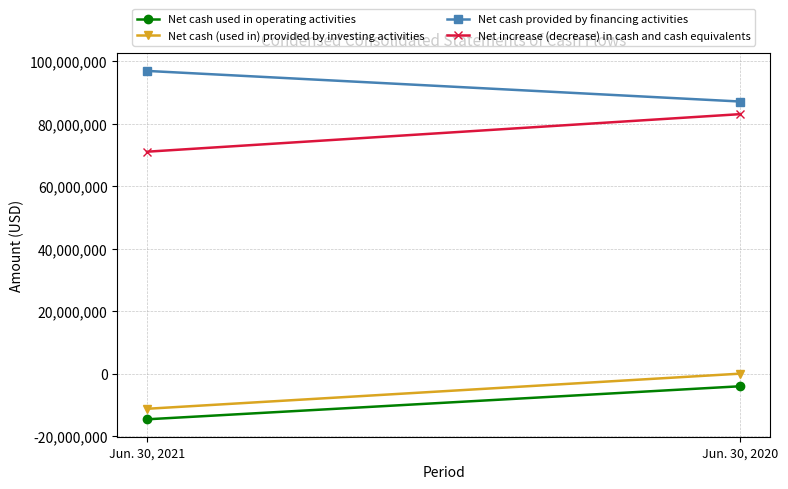

Is it true that Net increase (decrease) in cash and cash equivalents equals 45062283 at Jun. 30, 2020?

False